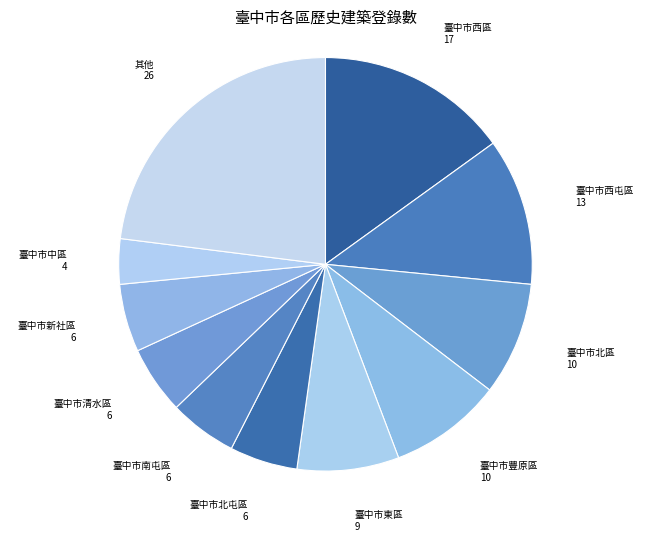

How many slices are in this pie chart?

11